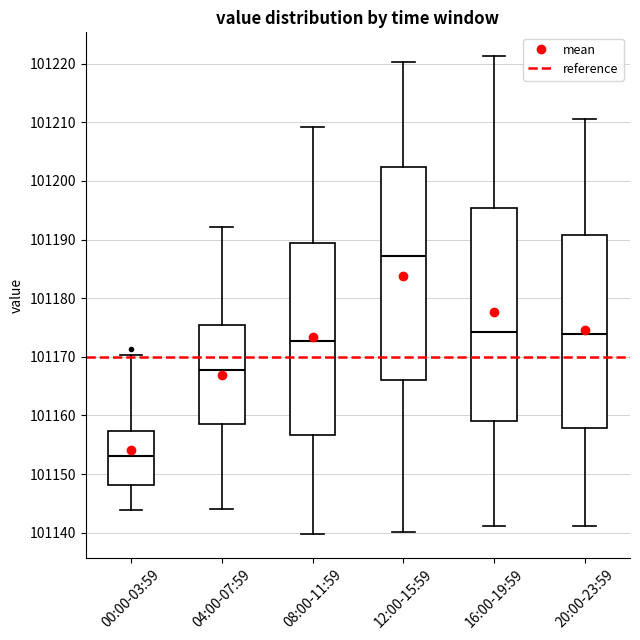

Where is the upper edge of the box for 04:00-07:59 on the y-axis? The values are not printed on the chart, so give them approximately, as read against the axis.

101175